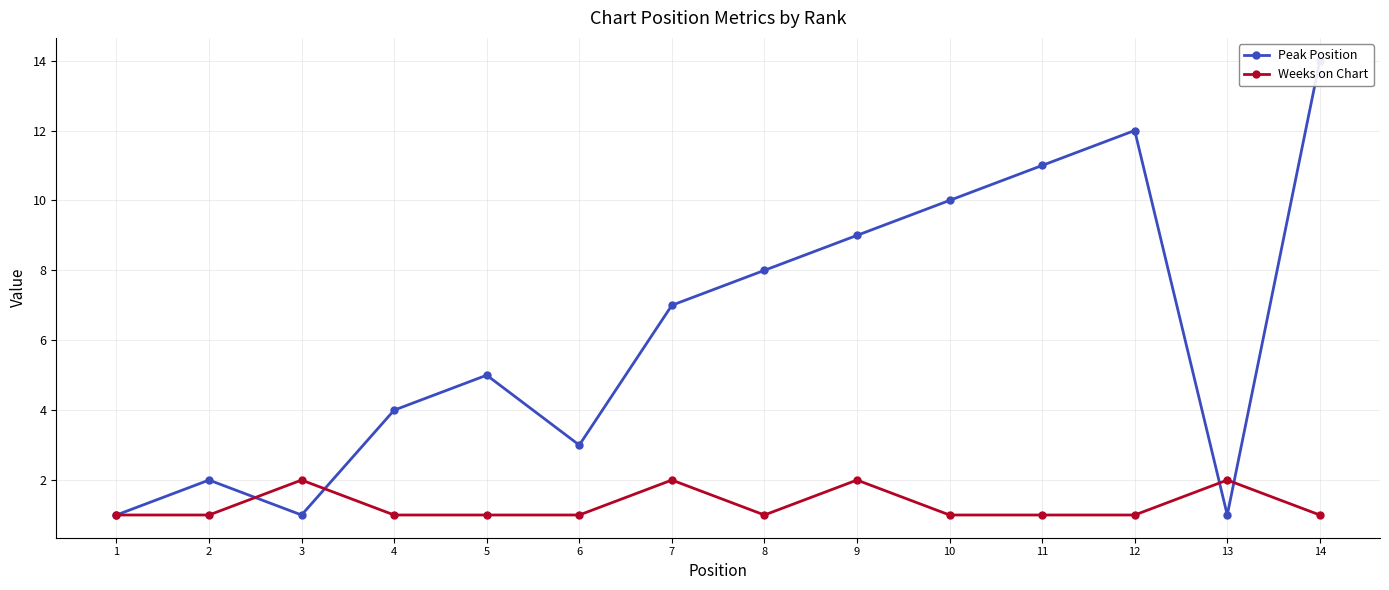

After their last crossing, which series has the higher values: Peak Position or Weeks on Chart?

Peak Position